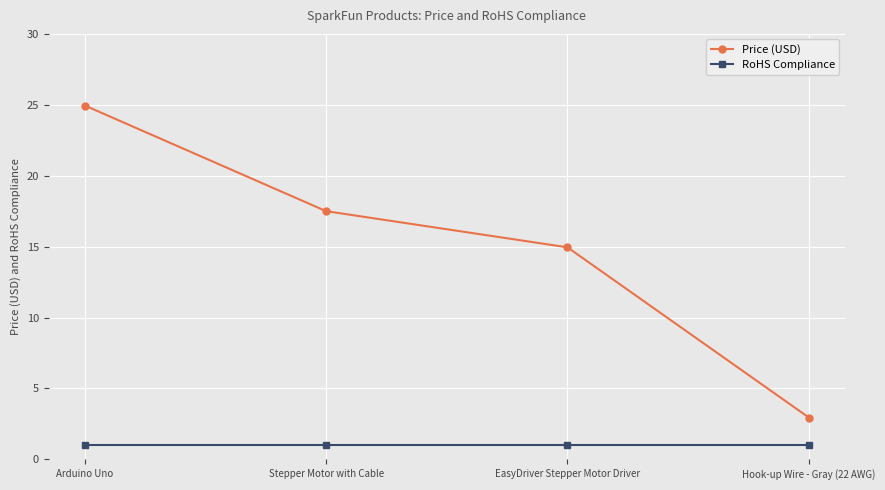

True or false: Price (USD) and RoHS Compliance cross at least once.

False